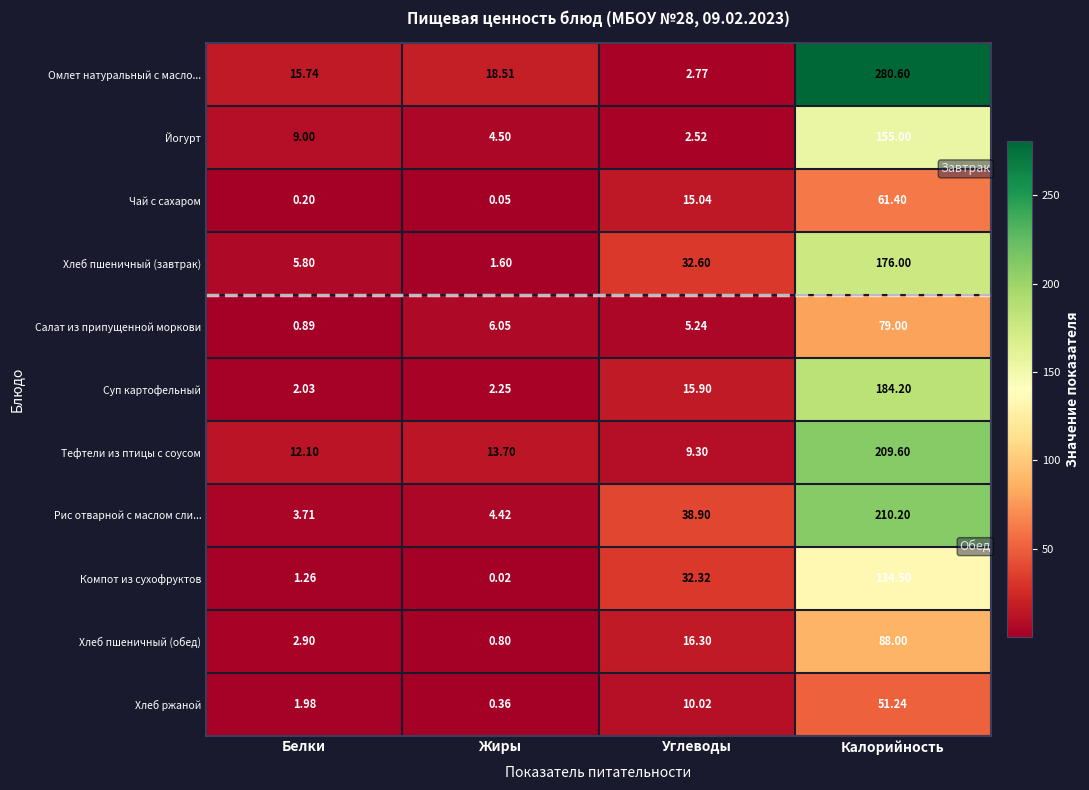

At which label does Хлеб ржаной reach its minimum?

Жиры